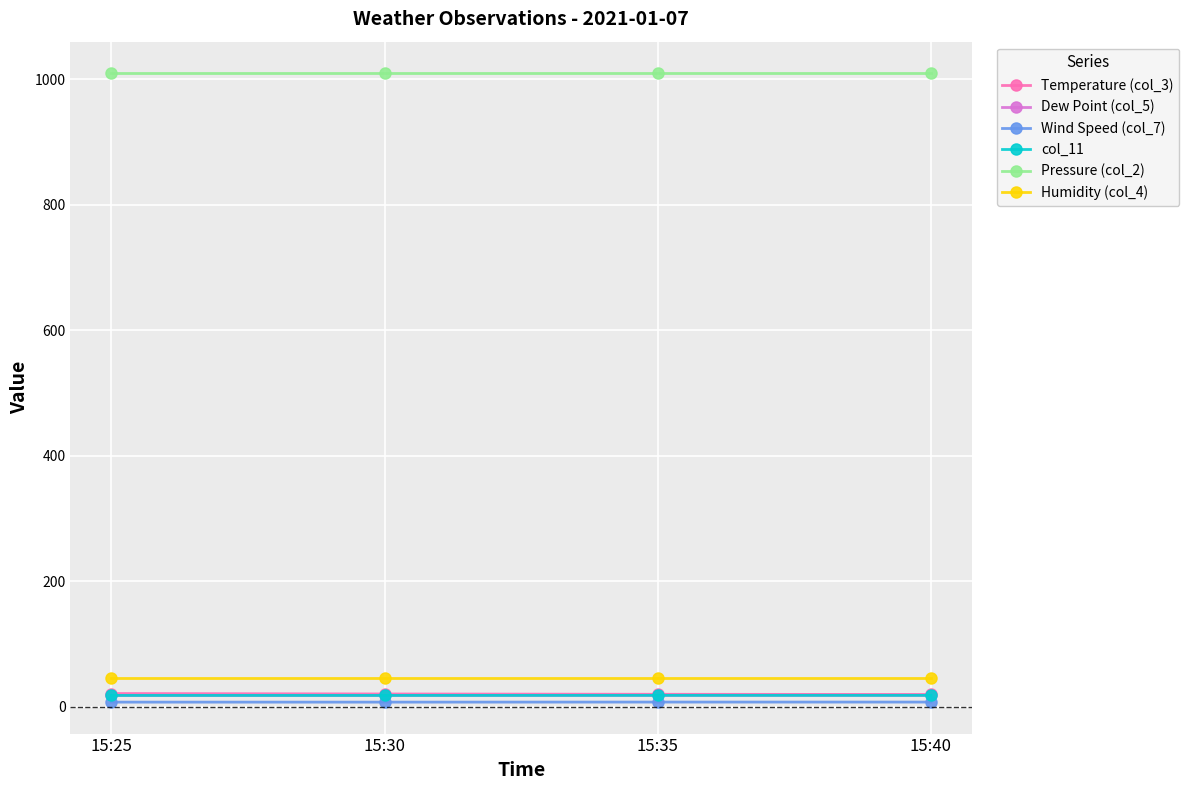

Is it true that col_11 equals 18.4 at 15:40?

True